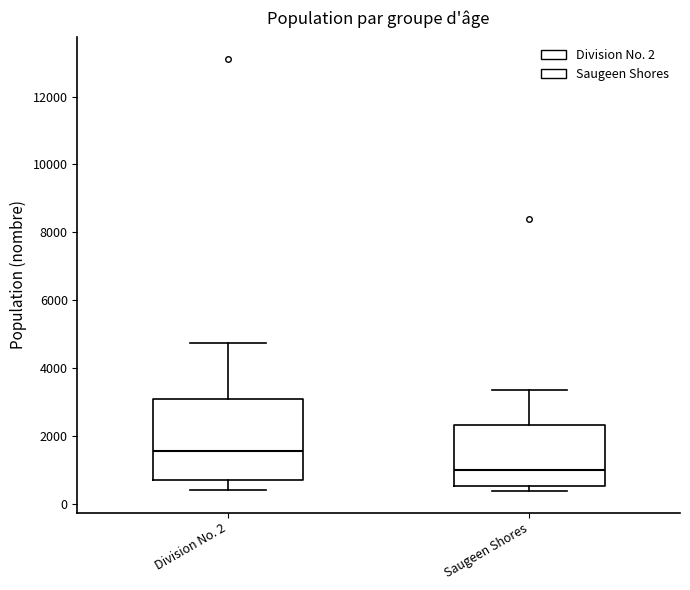

Where is the lower edge of the box for Saugeen Shores on the y-axis? The values are not printed on the chart, so give them approximately, as read against the axis.

600